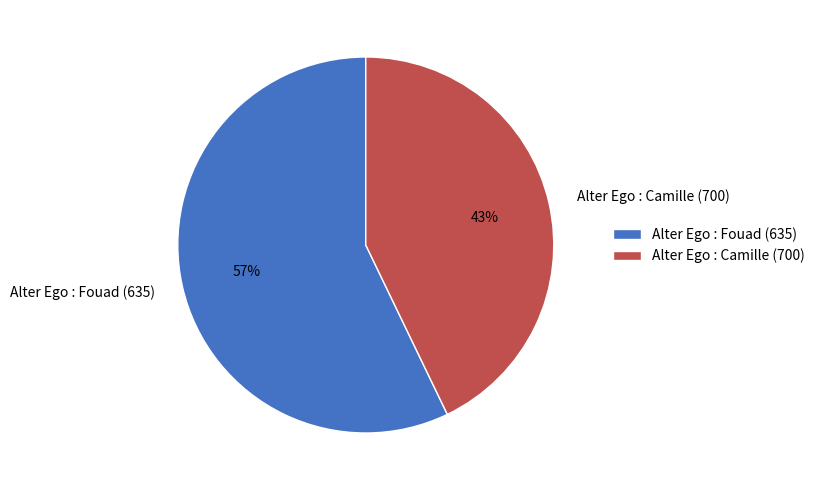

To the nearest percent, what is the difference between the largest and smallest slice percentages?

14%